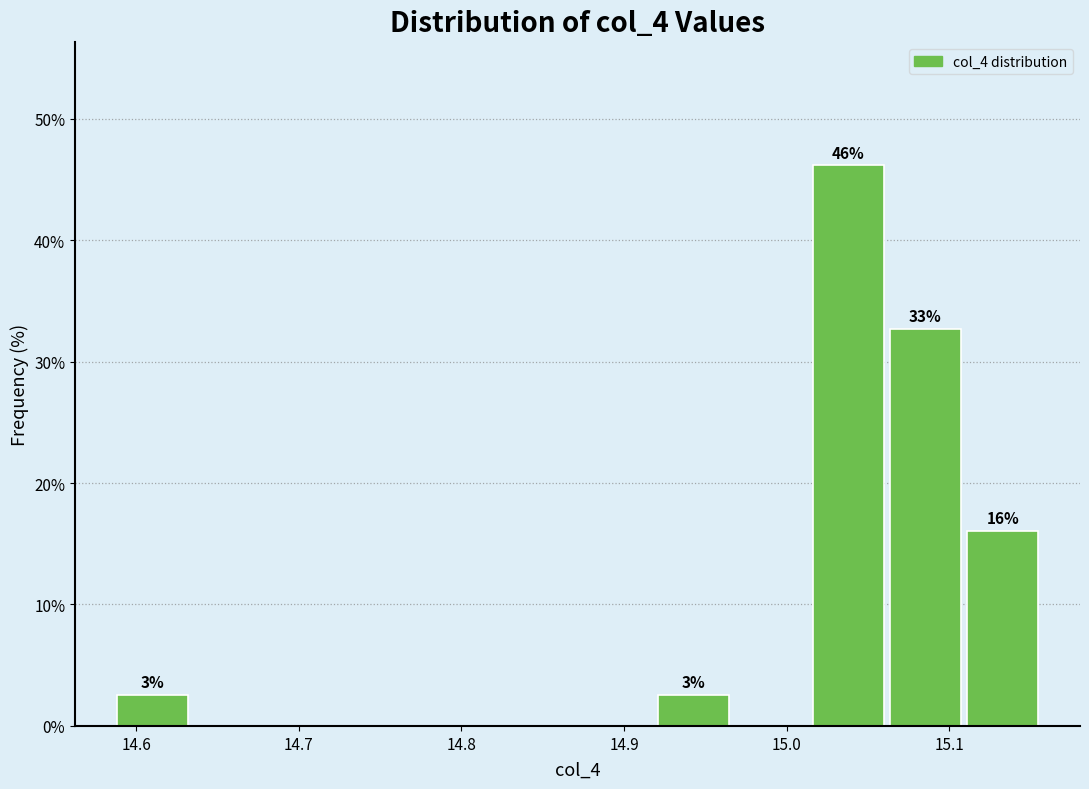

Which range on the x-axis has the tallest bar?

15.01 to 15.06